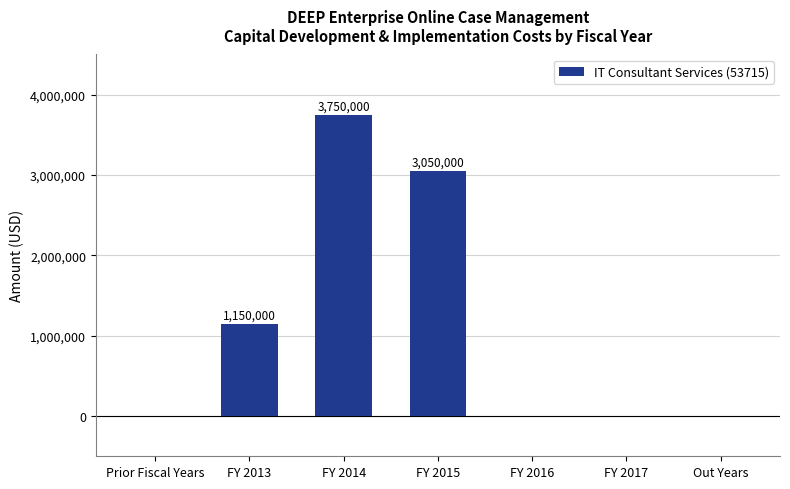

Approximately how many times larger is the value at FY 2015 compared to FY 2013?

2.7